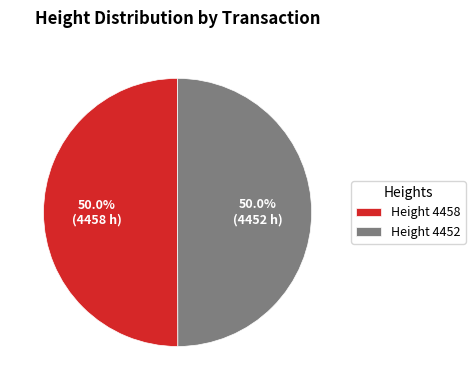

What is the total percentage of Height 4452 and Height 4458?

100.0%